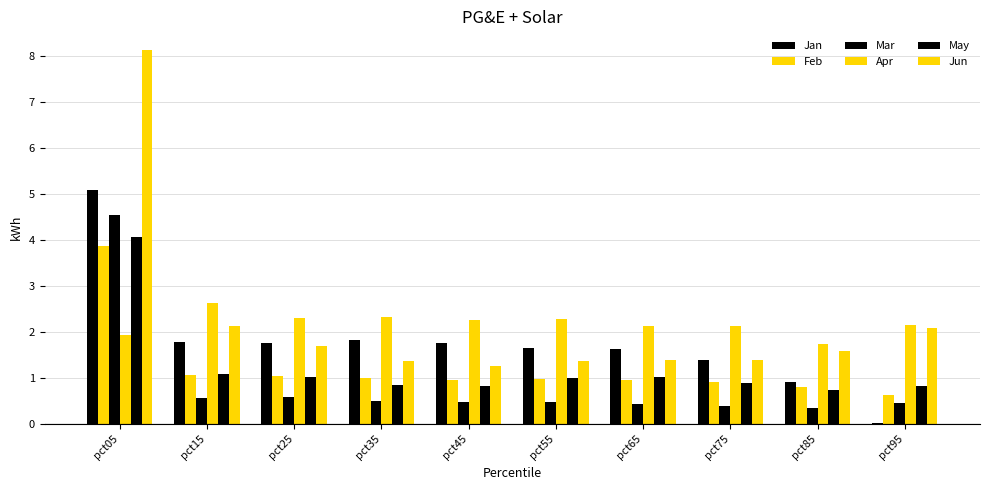

Reading right to left, list all the values displayed in this chart.

Jan: 0.0	0.9	1.4	1.6	1.7	1.8	1.8	1.8	1.8	5.1
Feb: 0.6	0.8	0.9	1.0	1.0	1.0	1.0	1.0	1.1	3.9
Mar: 0.4	0.3	0.4	0.4	0.5	0.5	0.5	0.6	0.6	4.5
Apr: 2.1	1.7	2.1	2.1	2.3	2.3	2.3	2.3	2.6	1.9
May: 0.8	0.7	0.9	1.0	1.0	0.8	0.8	1.0	1.1	4.1
Jun: 2.1	1.6	1.4	1.4	1.4	1.3	1.4	1.7	2.1	8.1